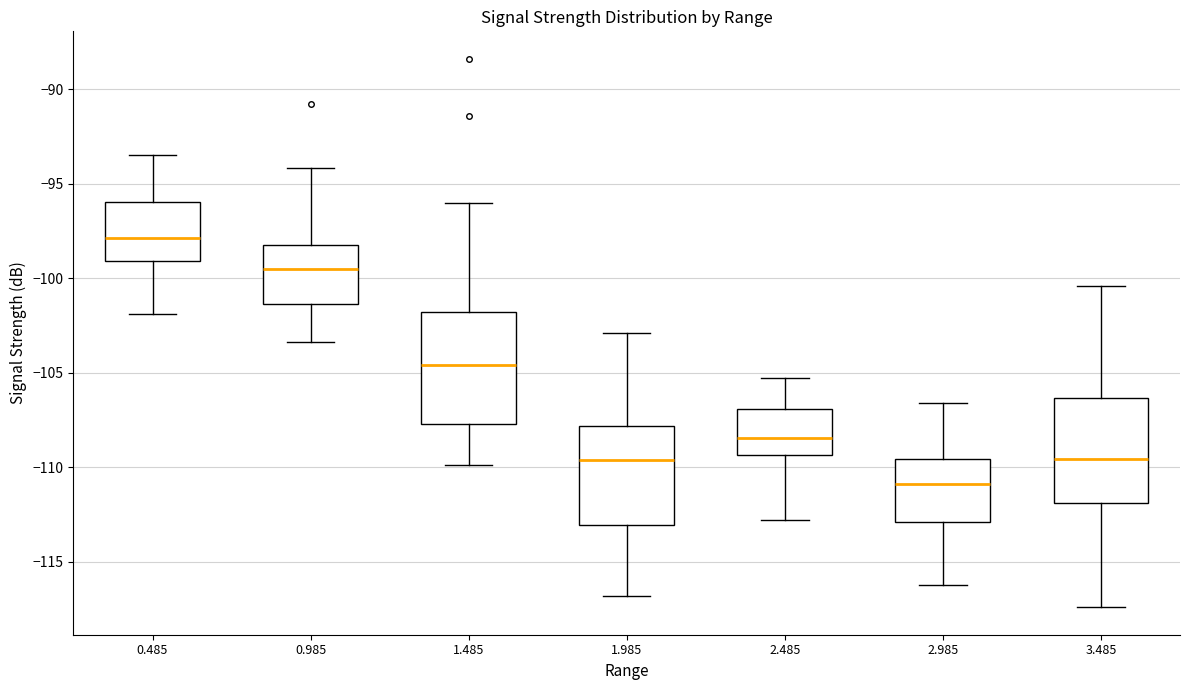

Where does the upper whisker of the box at x = 3.485 end on the y-axis? The values are not printed on the chart, so give them approximately, as read against the axis.

-100.5